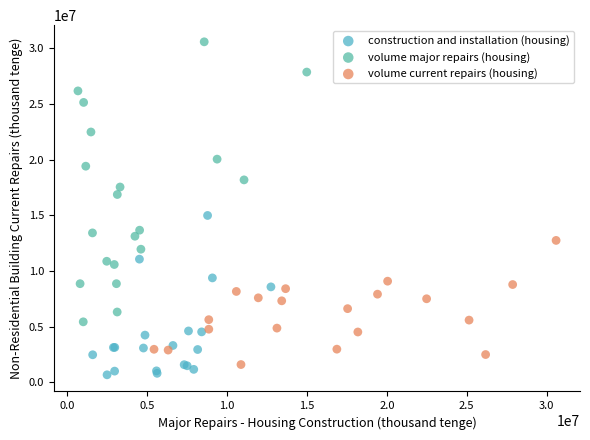

What are all the series names shown in the legend?

construction and installation (housing), volume major repairs (housing), volume current repairs (housing)